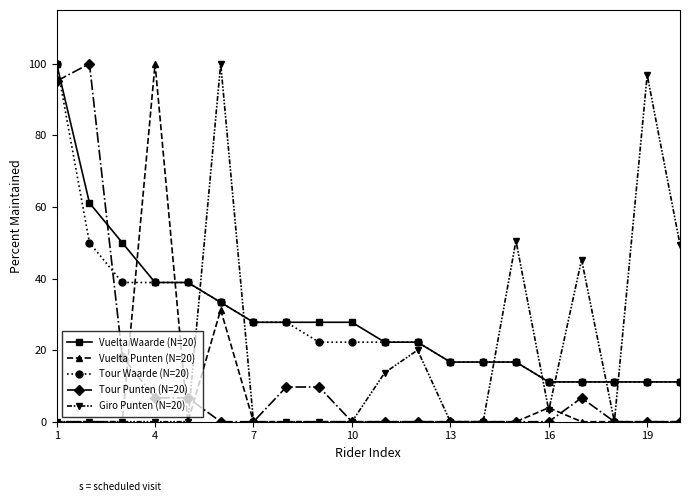

What is the maximum value for Tour Waarde (N=20)?

100.0